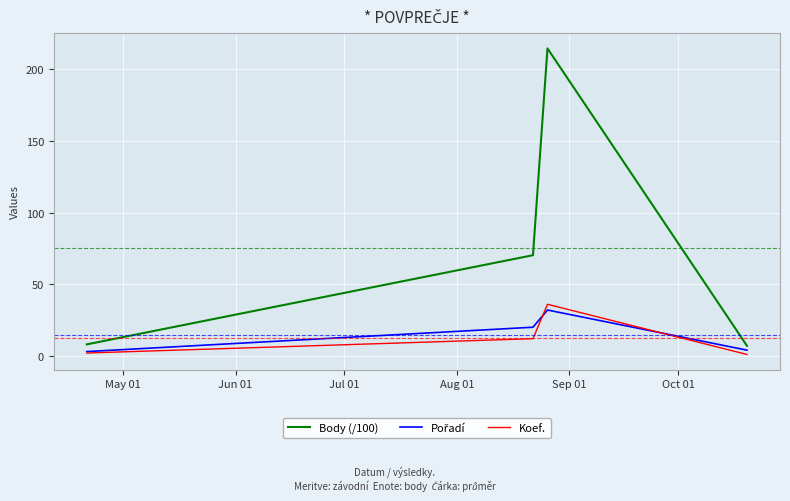

True or false: Koef. and Body (/100) cross at least once.

False